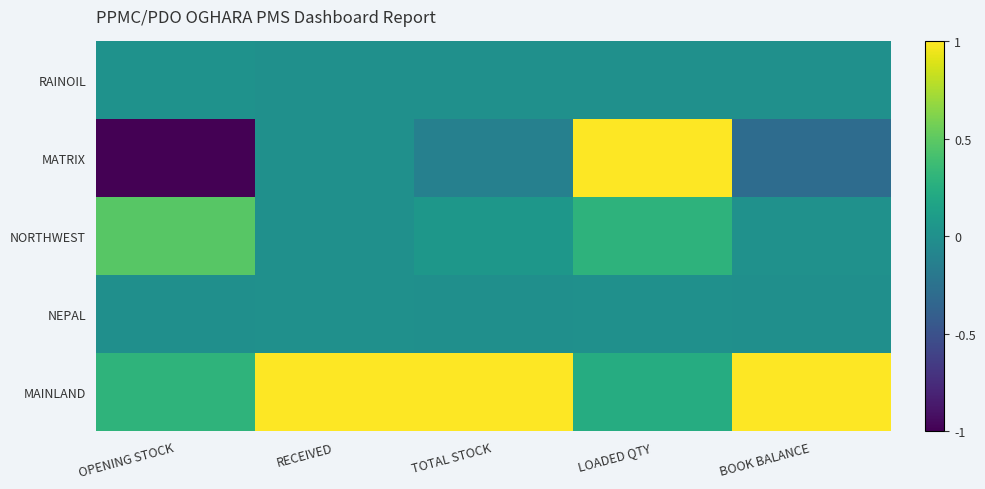

What is the total value across all series at RECEIVED?

1.0